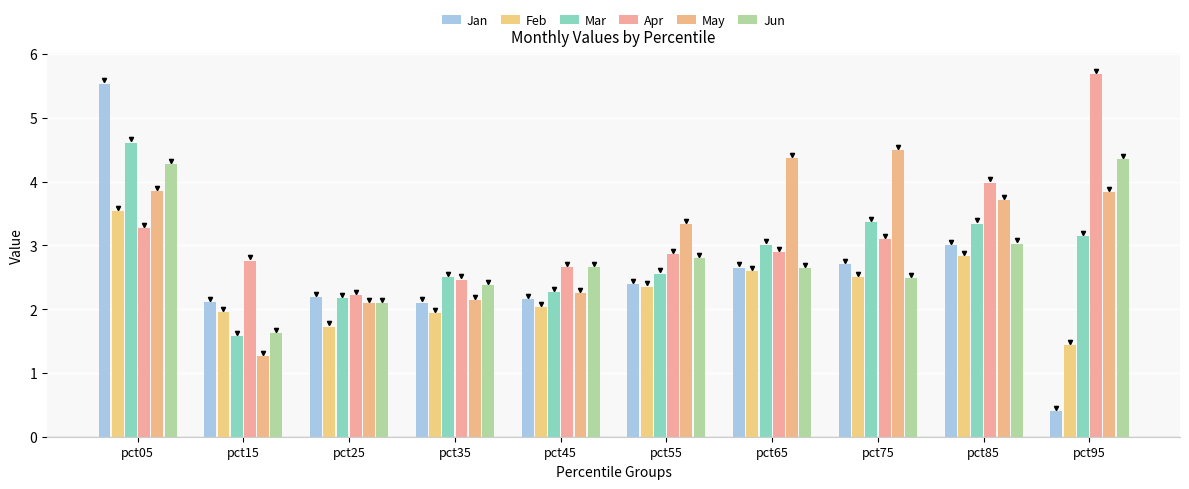

The Feb series shows 0.9 at pct55. True or false?

False